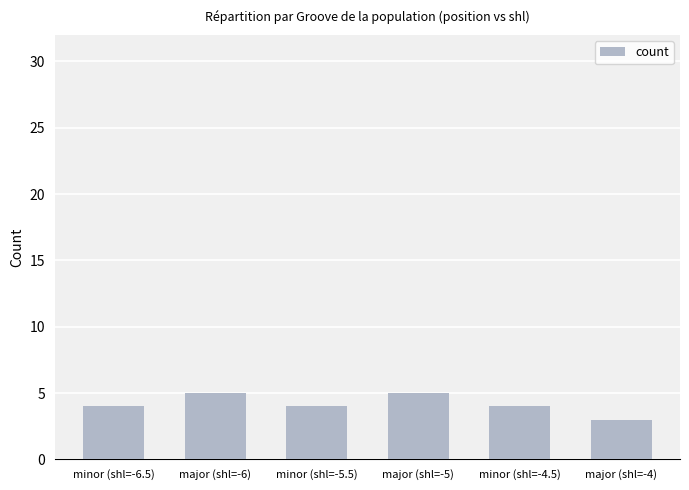

Reading left to right, extract all data points from this chart.

minor (shl=-6.5)=4	major (shl=-6)=5	minor (shl=-5.5)=4	major (shl=-5)=5	minor (shl=-4.5)=4	major (shl=-4)=3